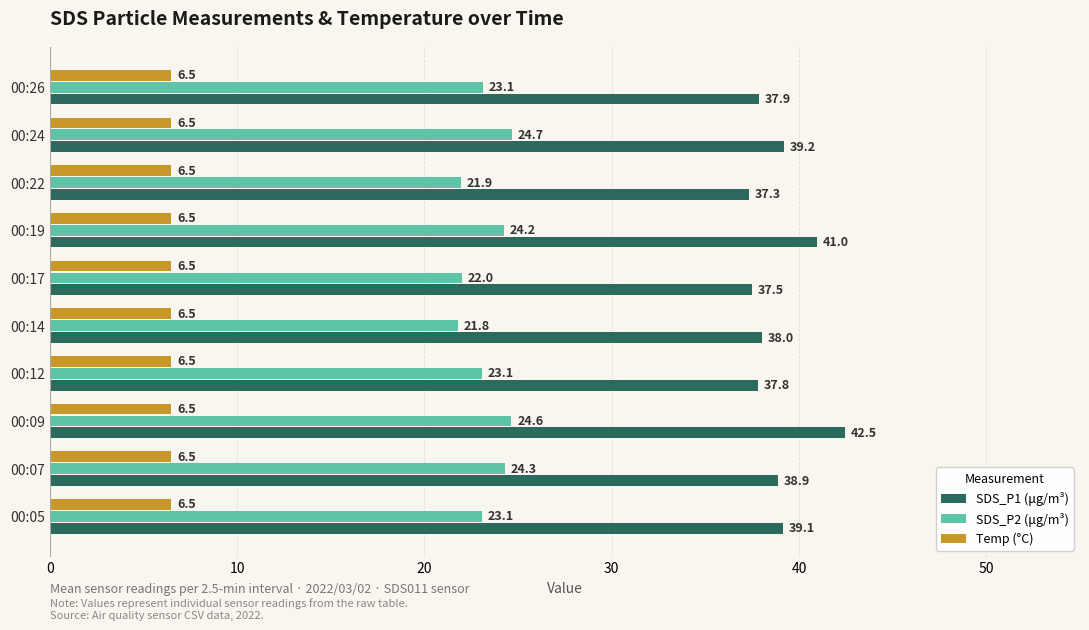

Rank the series at 00:24 from highest to lowest value.

SDS_P1 (μg/m³), SDS_P2 (μg/m³), Temp (°C)